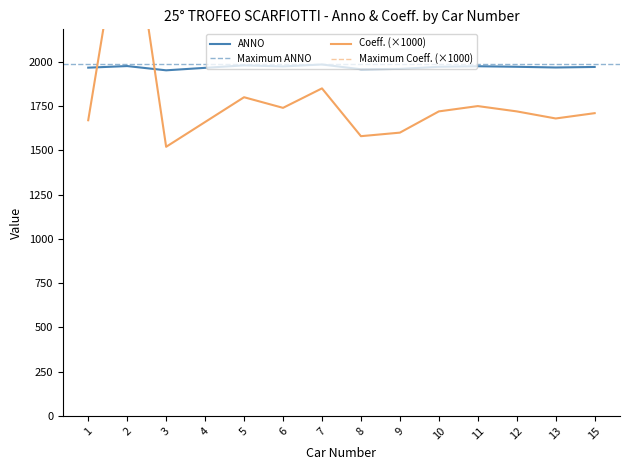

At which category is the sum across all series the highest?

2